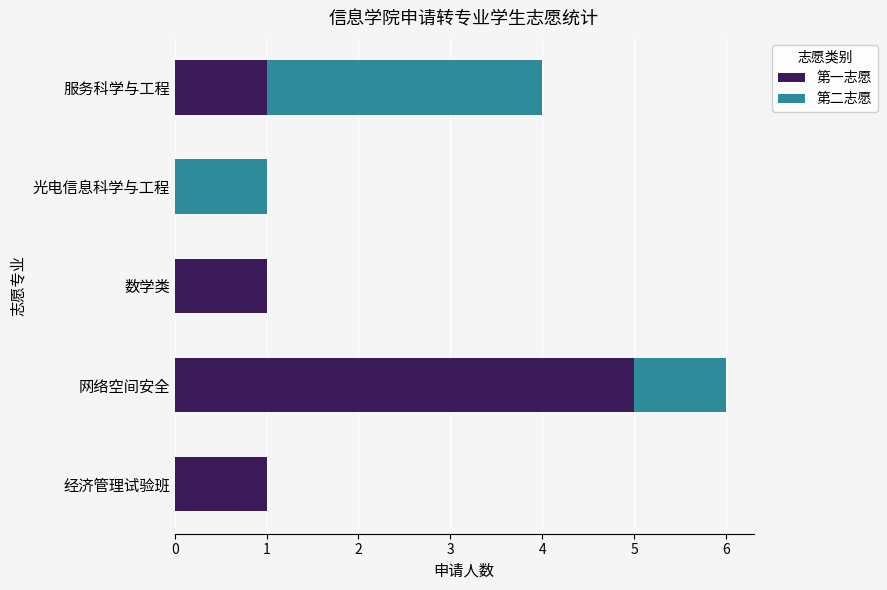

What is the highest value of the 第一志愿 series?

5